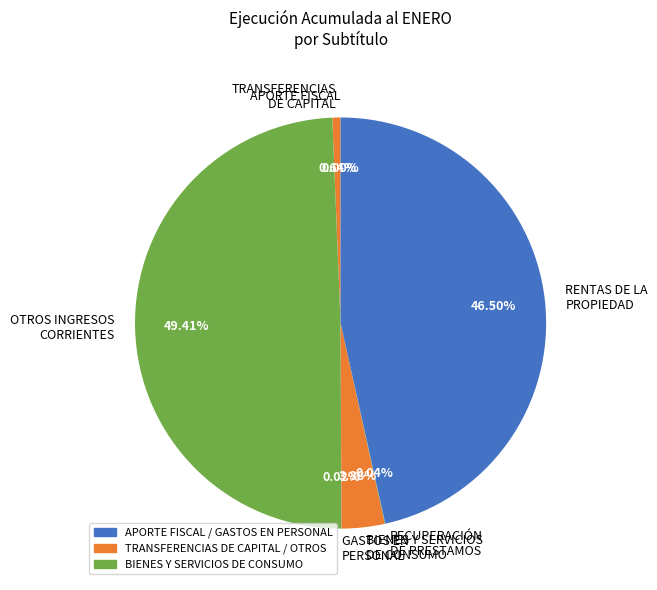

Is the sum of OTROS INGRESOS CORRIENTES and RENTAS DE LA PROPIEDAD greater than half?

Yes